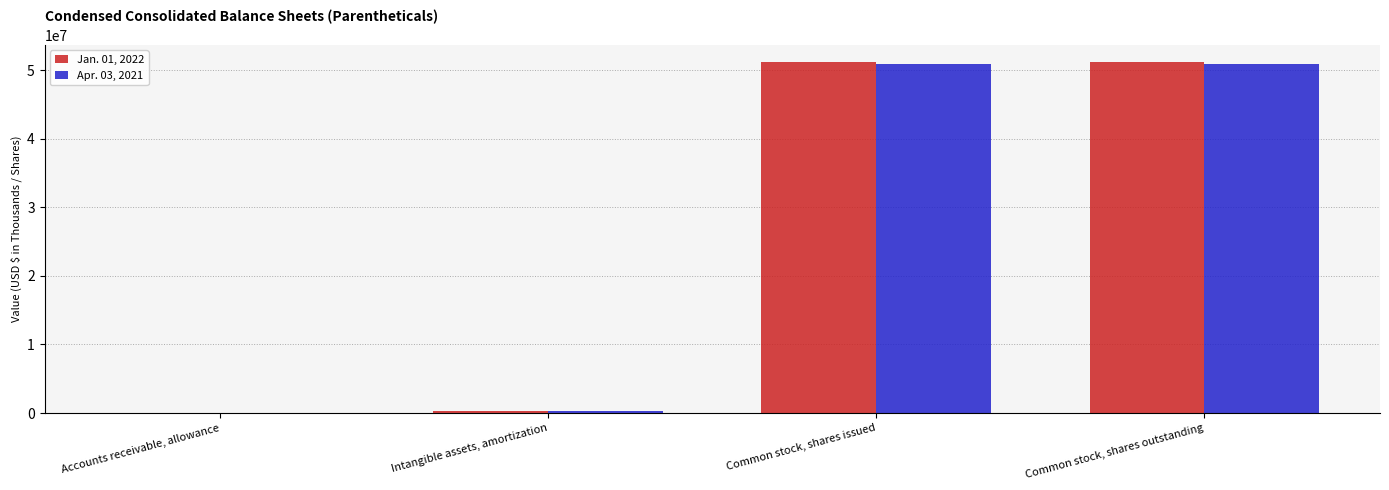

Is it true that Apr. 03, 2021 equals 50868820 at Common stock, shares issued?

True